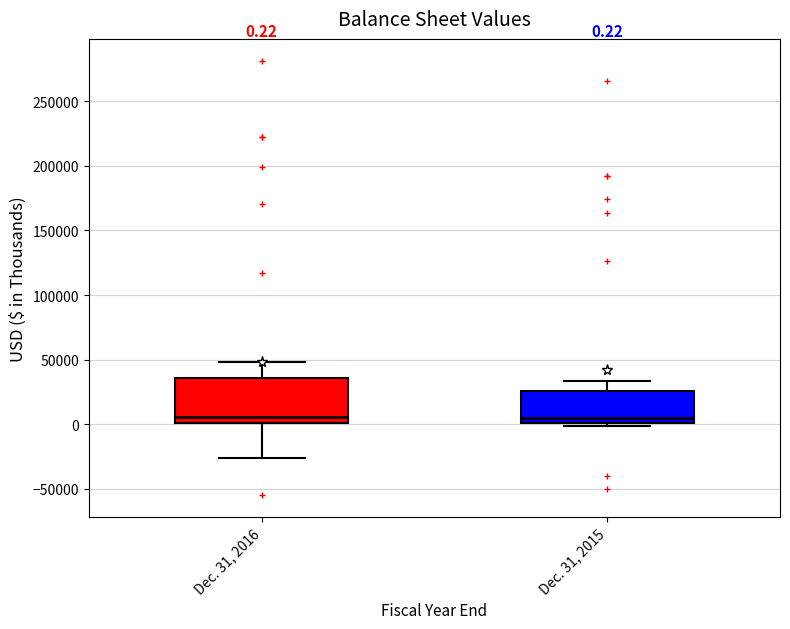

Comparing the boxes themselves (not the whiskers), which one is the tallest?

Dec. 31, 2016